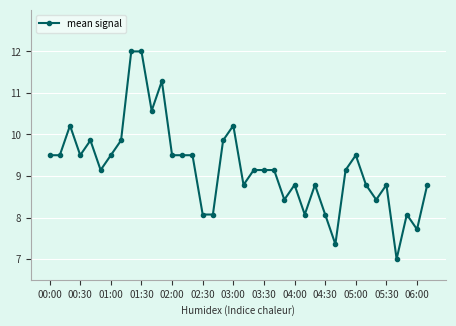

What is the average value?

9.2